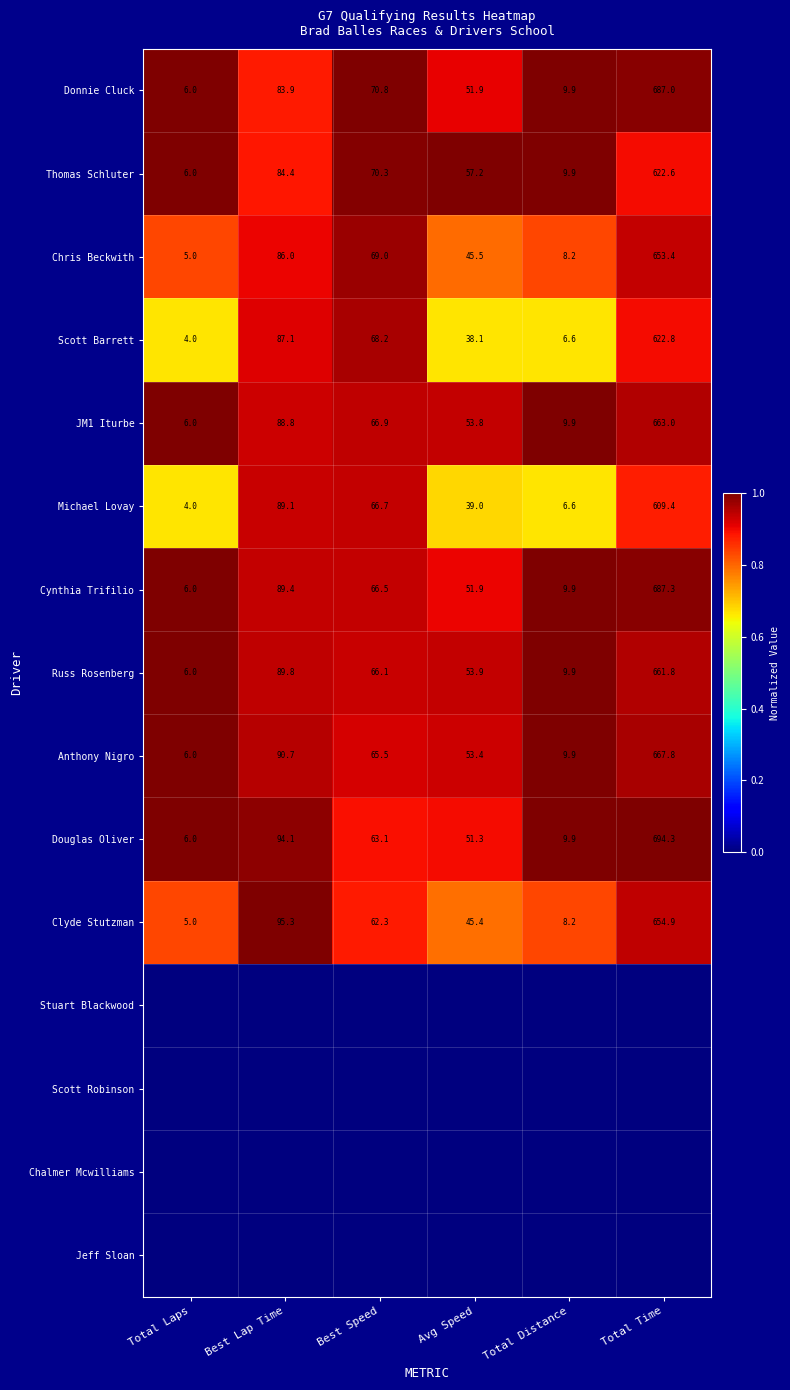

Rank the categories by Anthony Nigro value from highest to lowest.

Total Time, Best Lap Time, Best Speed, Avg Speed, Total Distance, Total Laps